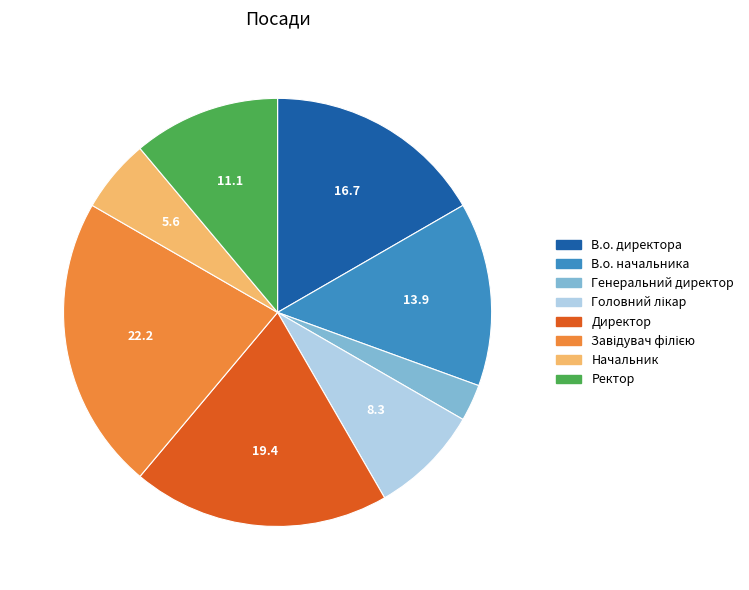

What is the ratio of the value at Ректор to the value at Начальник?

2.0